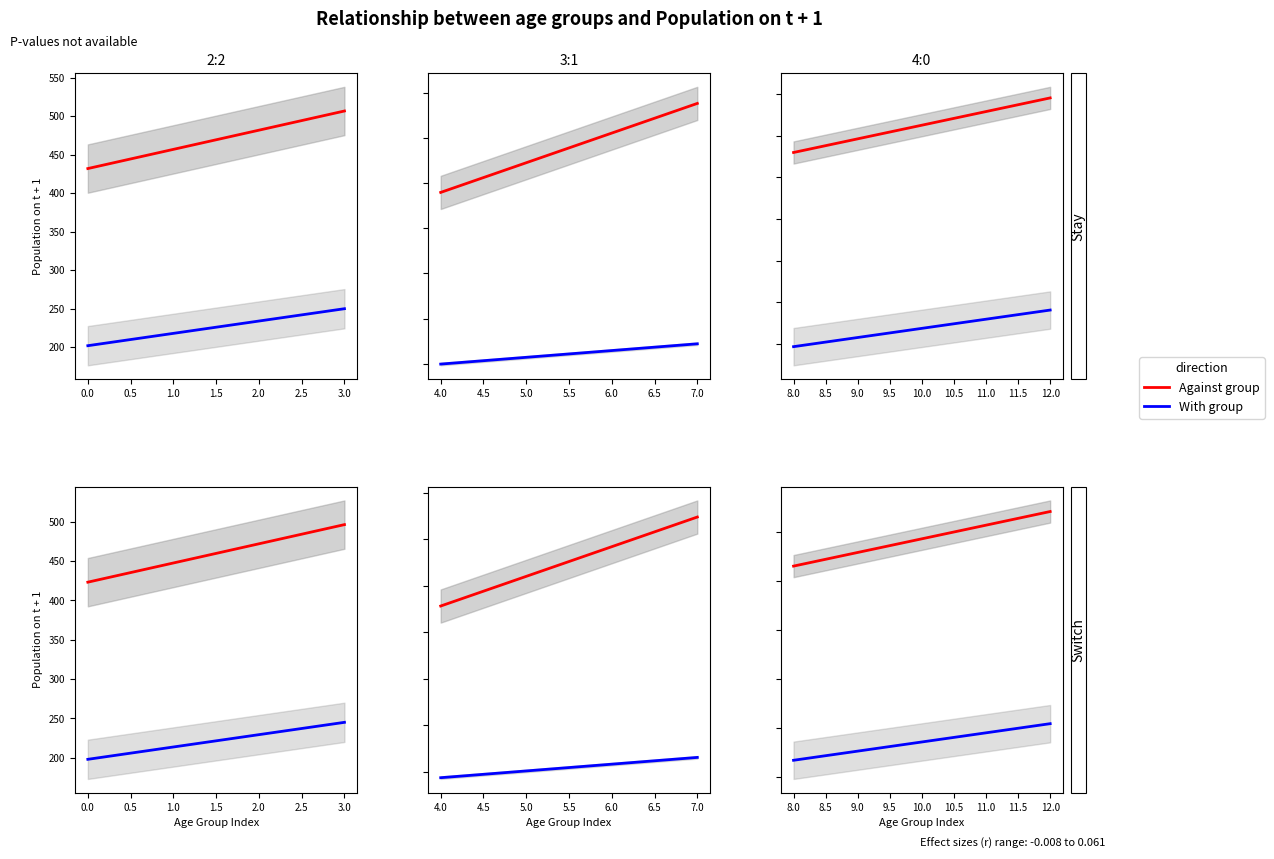

Is it true that With group equals 54 at 50 to 54?

False